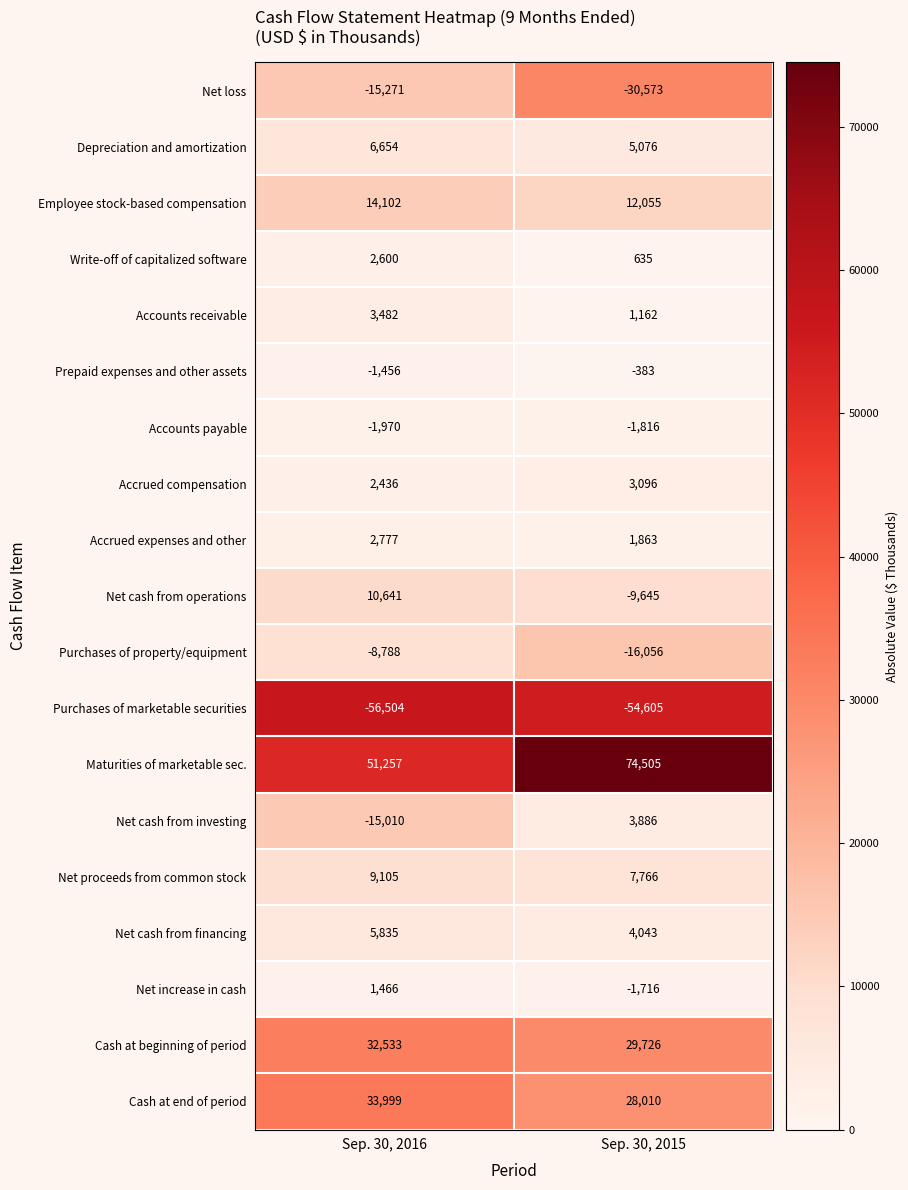

What is the difference between the Net increase in cash values at Sep. 30, 2015 and Sep. 30, 2016?

3182